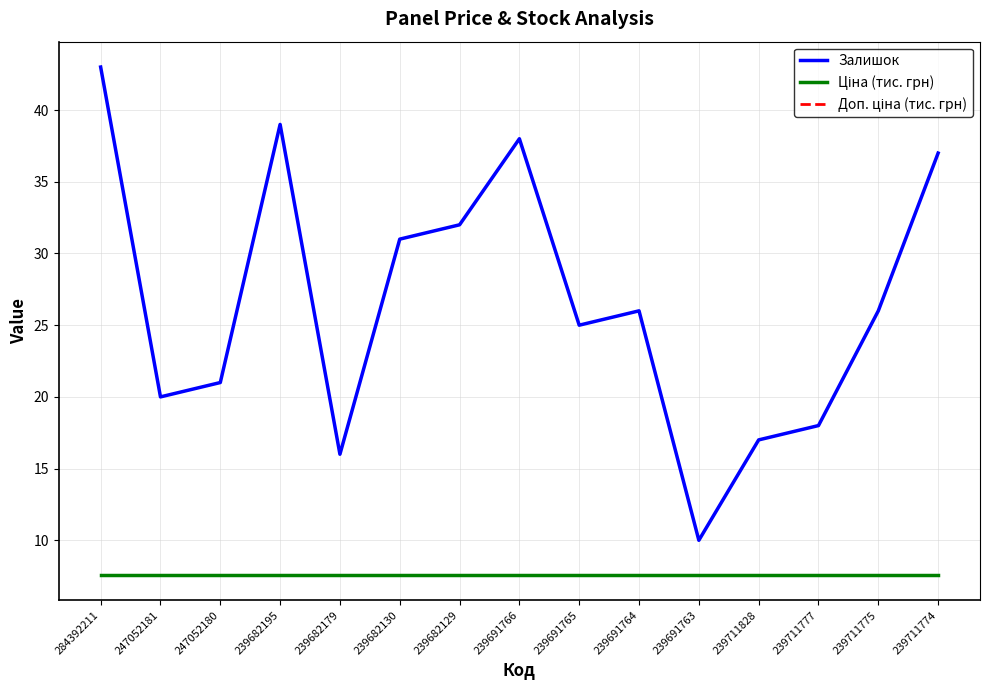

What position from the right is 247052180?

13